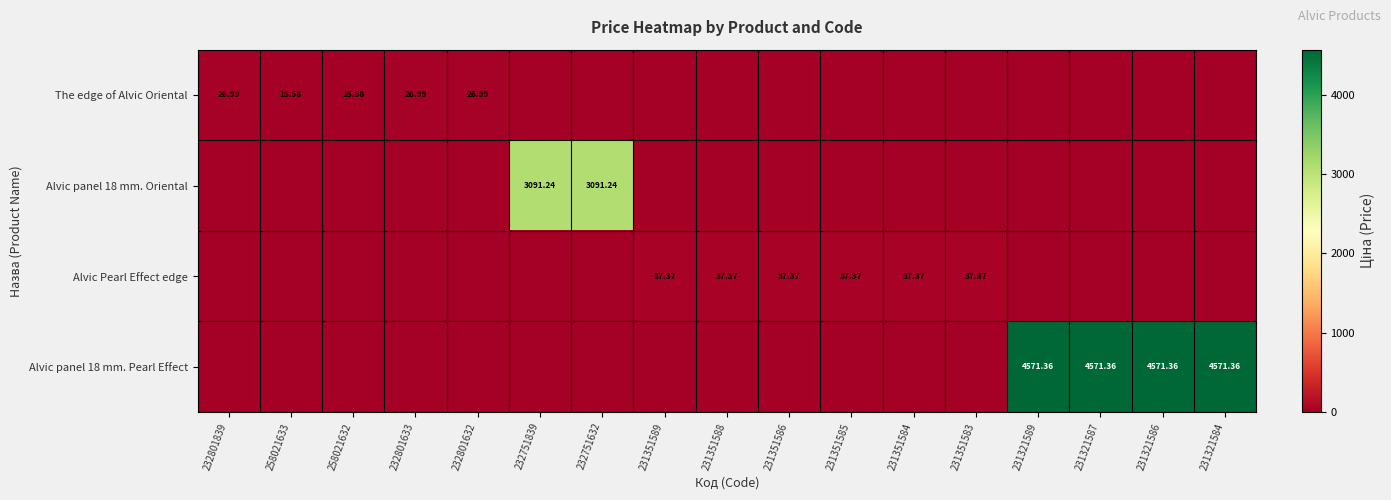

Which series changed the most between 231321589 and 231321584?

The edge of Alvic Oriental